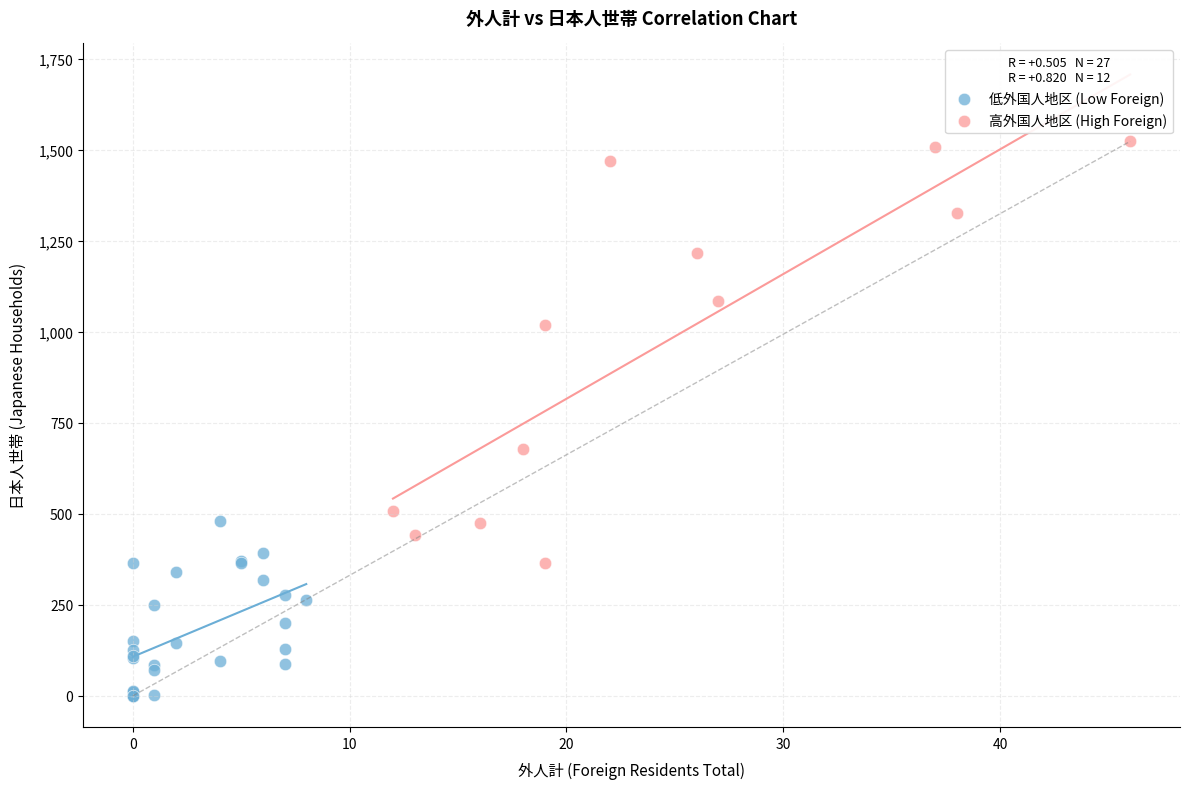

Which series contains the lowest Y value?

低外国人地区 (Low Foreign)